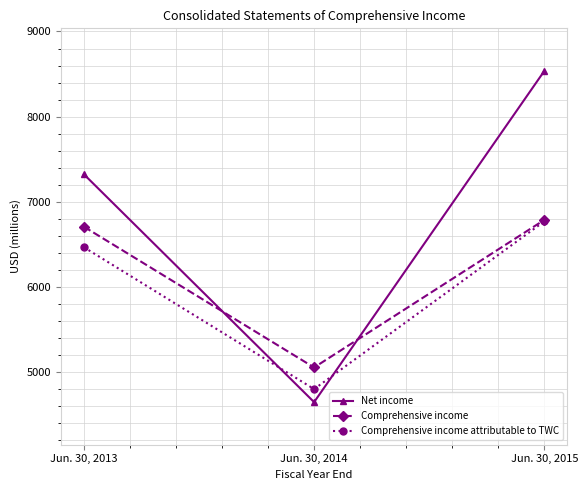

Reading left to right, extract all data points from this chart.

Net income: Jun. 30, 2013=7323	Jun. 30, 2014=4646	Jun. 30, 2015=8537
Comprehensive income: Jun. 30, 2013=6707	Jun. 30, 2014=5053	Jun. 30, 2015=6787
Comprehensive income attributable to TWC: Jun. 30, 2013=6466	Jun. 30, 2014=4799	Jun. 30, 2015=6770